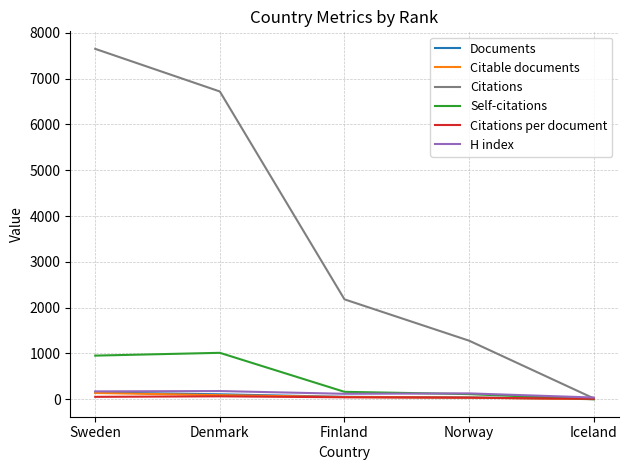

Where does the Documents series first go above 52?

Sweden